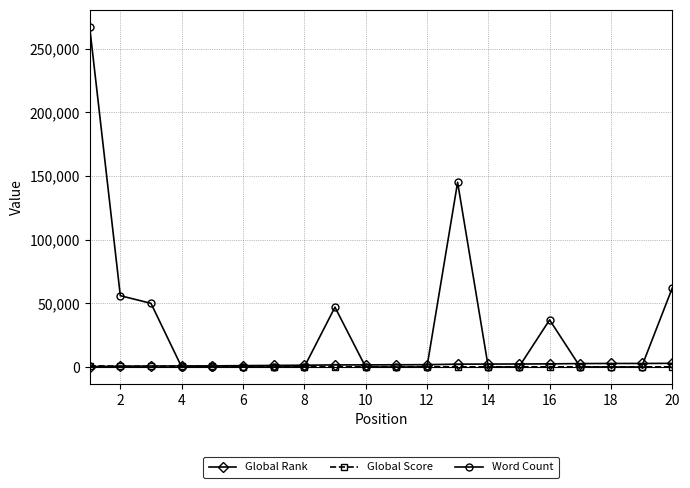

Which series has the largest range (max minus min)?

Word Count